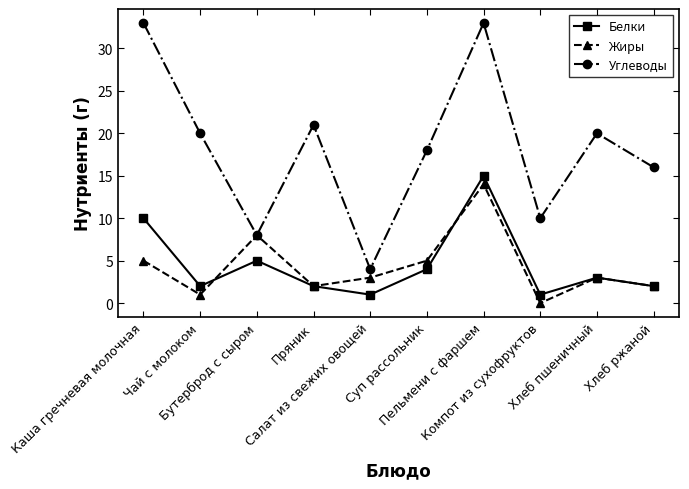

The Углеводы series shows 10 at Компот из сухофруктов. True or false?

True